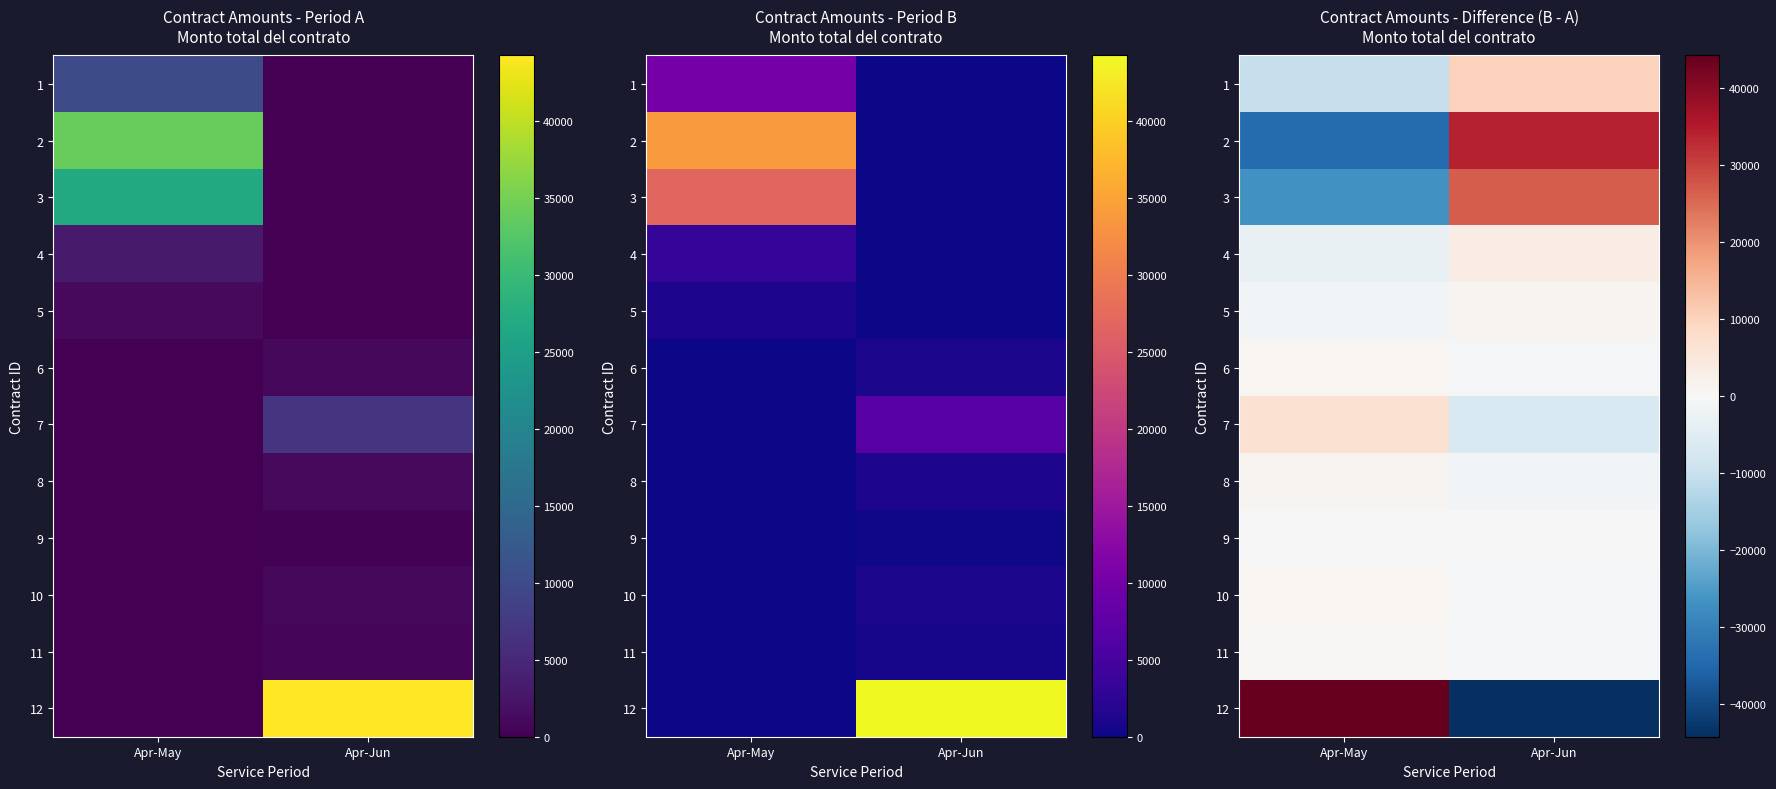

What is the greatest value displayed?

44254.0